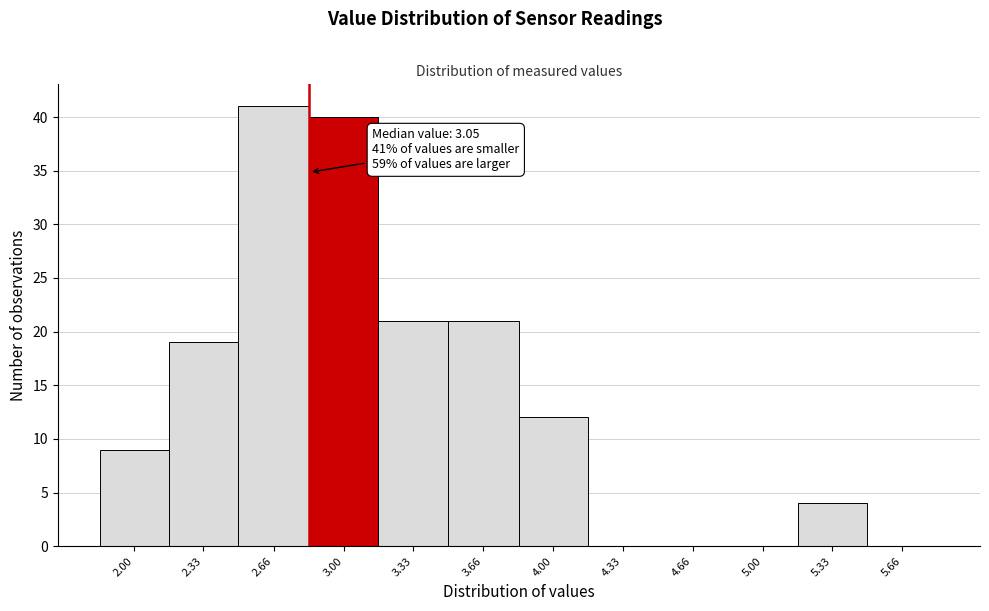

Reading left to right, extract all data points from this chart.

2.00=9	2.33=19	2.66=41	3.00=40	3.33=21	3.66=21	4.00=12	4.33=0	4.66=0	5.00=0	5.33=4	5.66=0